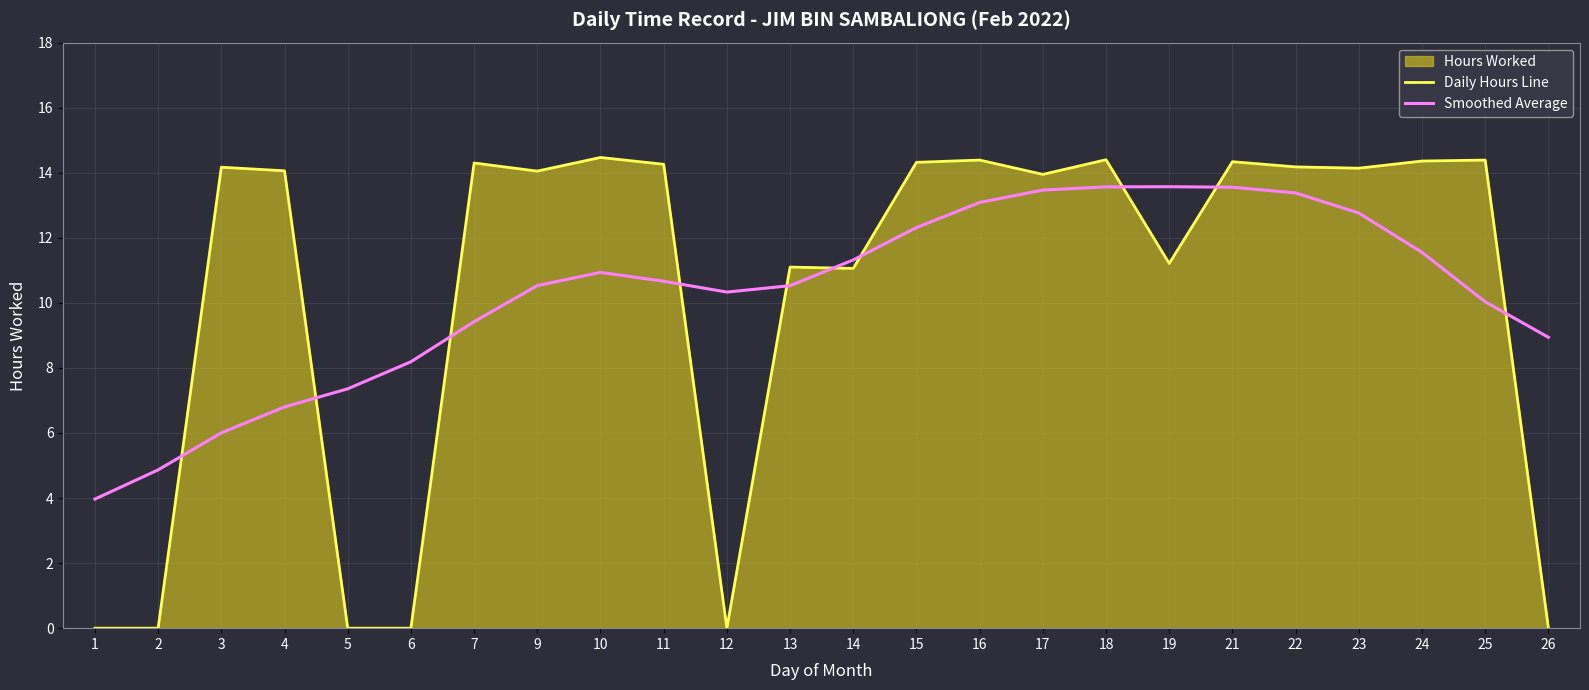

What is the total value across all series at 12?

10.3